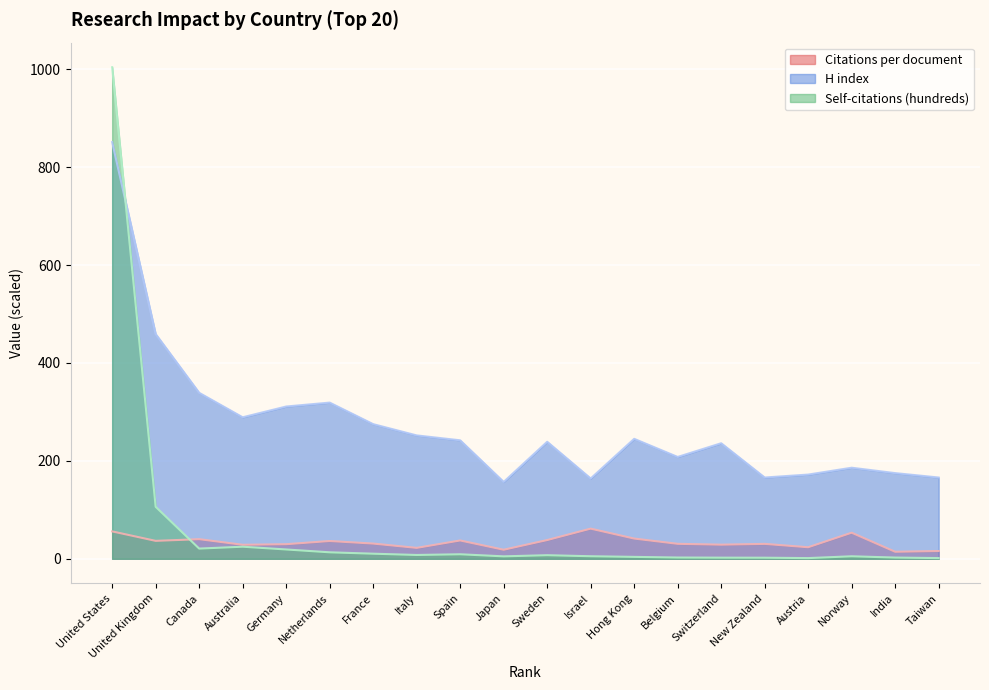

In Self-citations (hundreds), how many points are higher than both neighbors (excluding endpoints)?

4